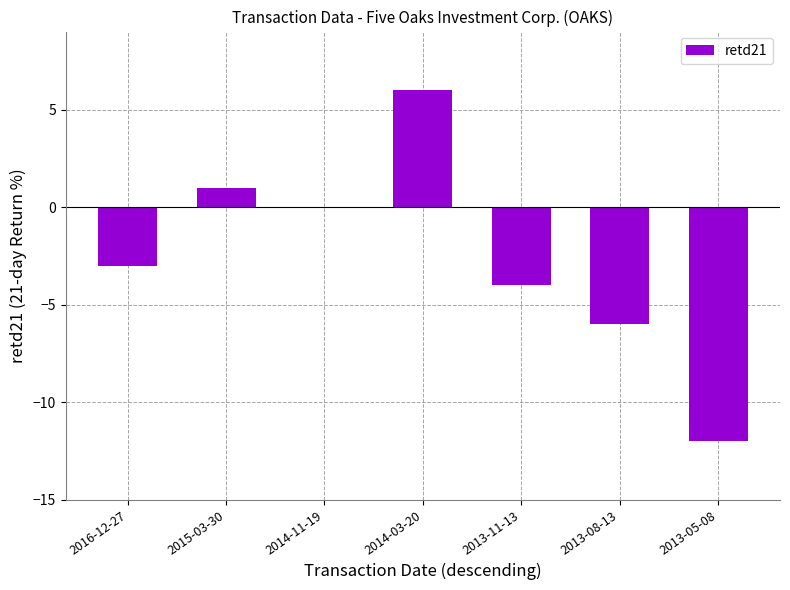

Between 2013-11-13 and 2015-03-30, which is larger?

2015-03-30